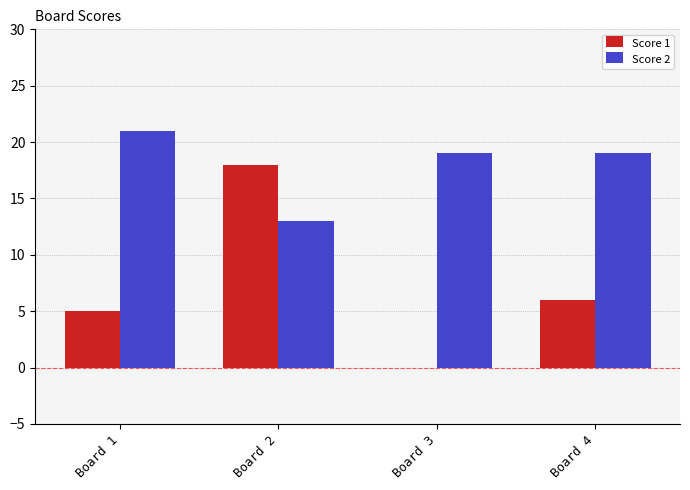

What is the sum of the Score 1 values at Board 3 and Board 4?

6